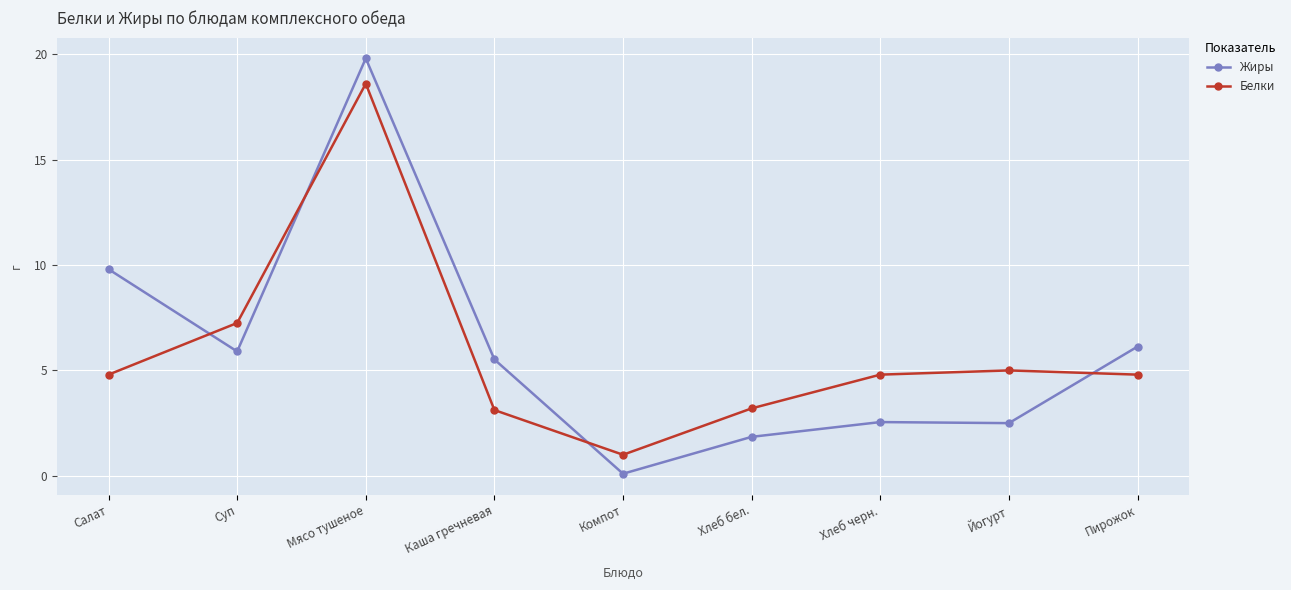

True or false: Белки has a value of 0.8 at Хлеб бел..

False